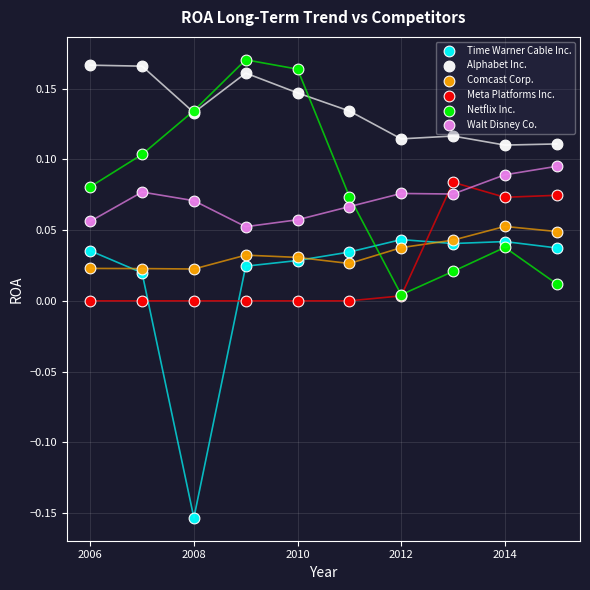

What are all the series names shown in the legend?

Time Warner Cable Inc., Alphabet Inc., Comcast Corp., Meta Platforms Inc., Netflix Inc., Walt Disney Co.